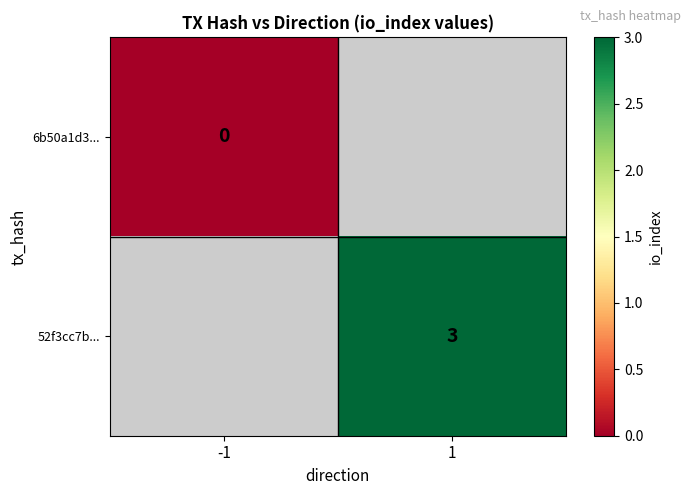

The value of 52f3cc7b... at 1 is 3. True or false?

True